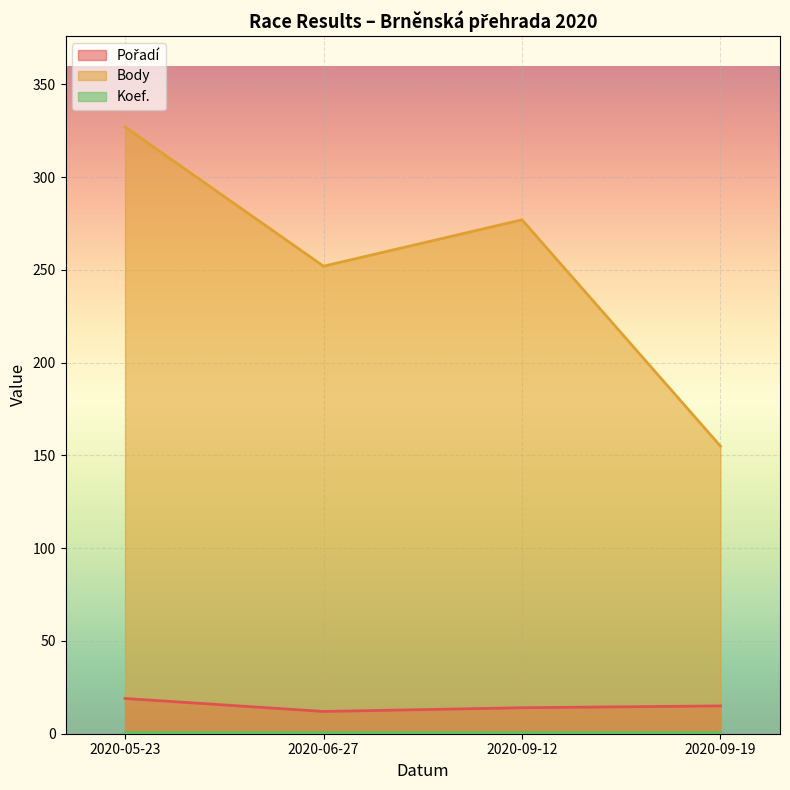

What is the sum of all Pořadí values?

60